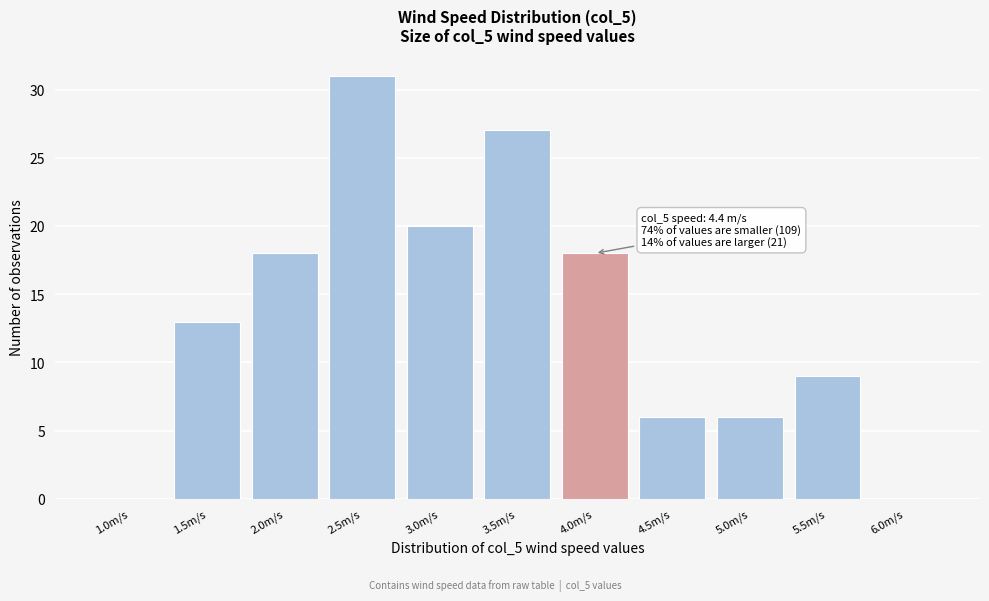

Reading right to left, extract all data points from this chart.

6.0m/s=0	5.5m/s=9	5.0m/s=6	4.5m/s=6	4.0m/s=18	3.5m/s=27	3.0m/s=20	2.5m/s=31	2.0m/s=18	1.5m/s=13	1.0m/s=0